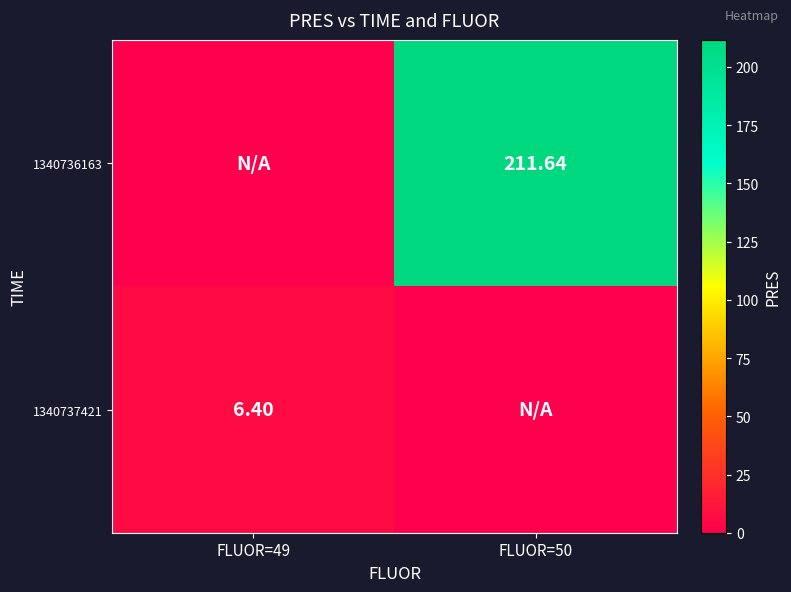

Is the value of 1340737421 at FLUOR=49 greater than the value of 1340736163 at FLUOR=50?

No